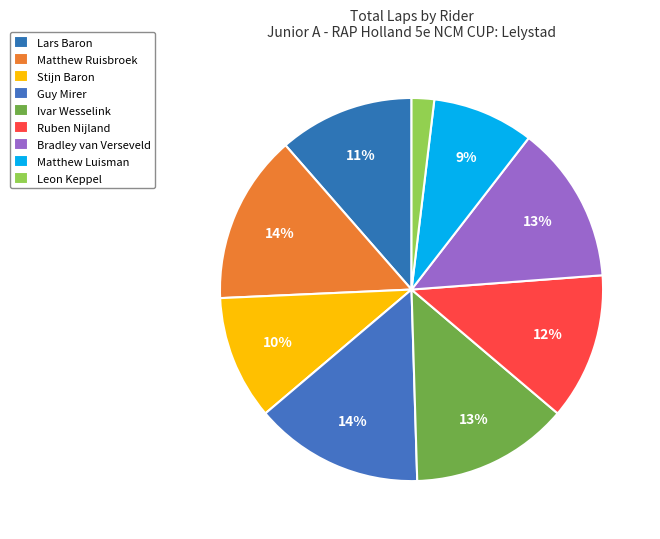

How many slices are in this pie chart?

9